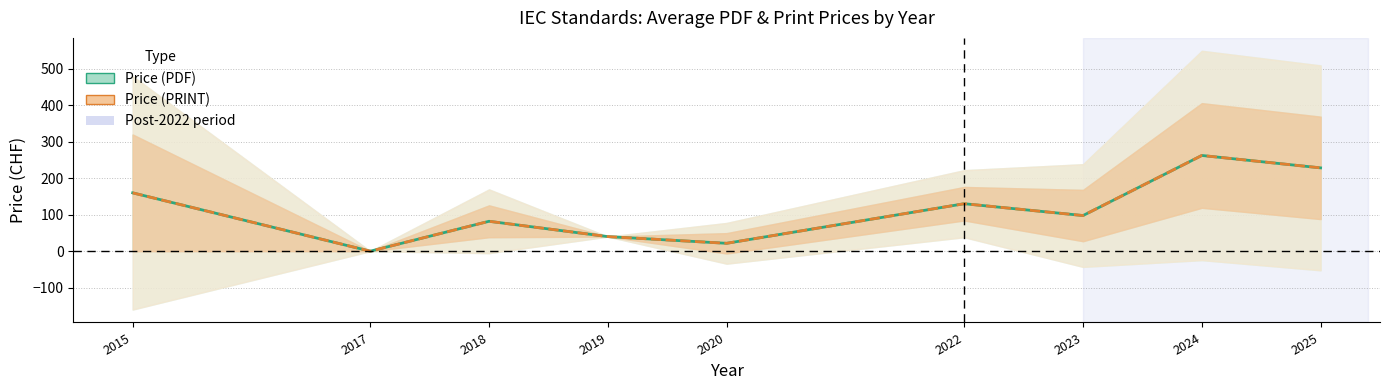

What is the highest value of the Price (PRINT) series?

262.5